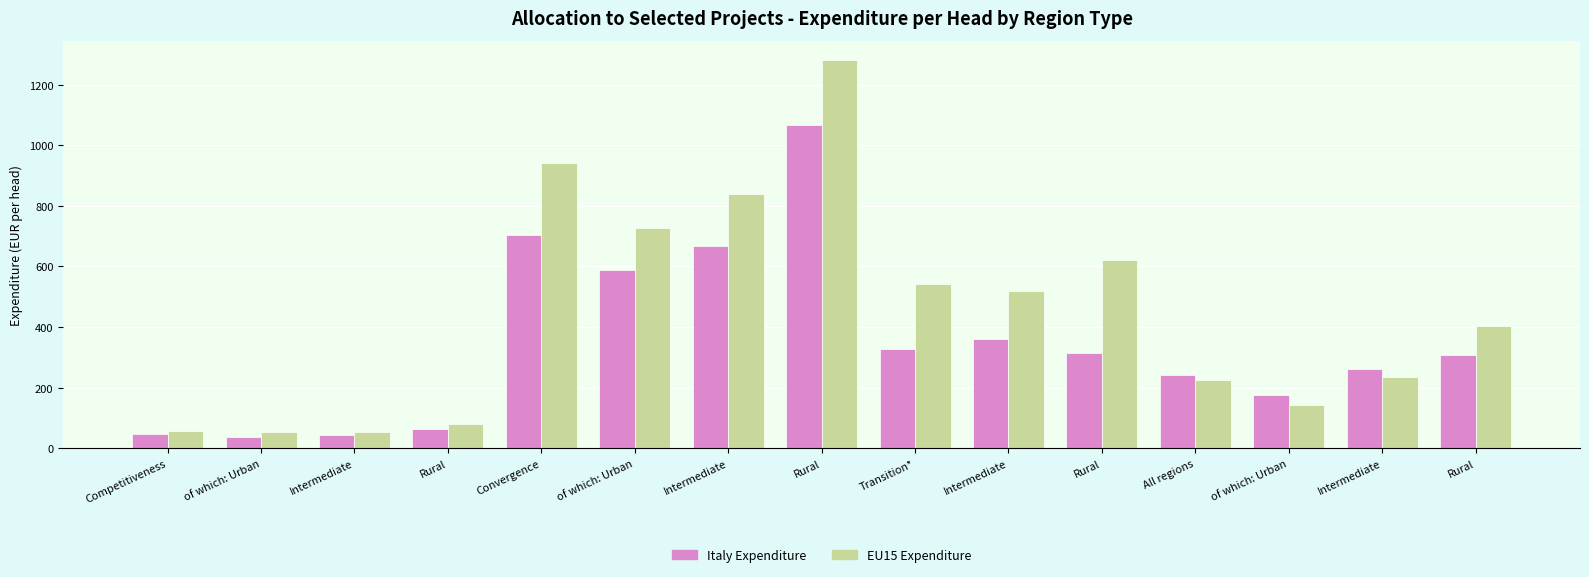

How many values in the EU15 Expenditure series are below 404?

7